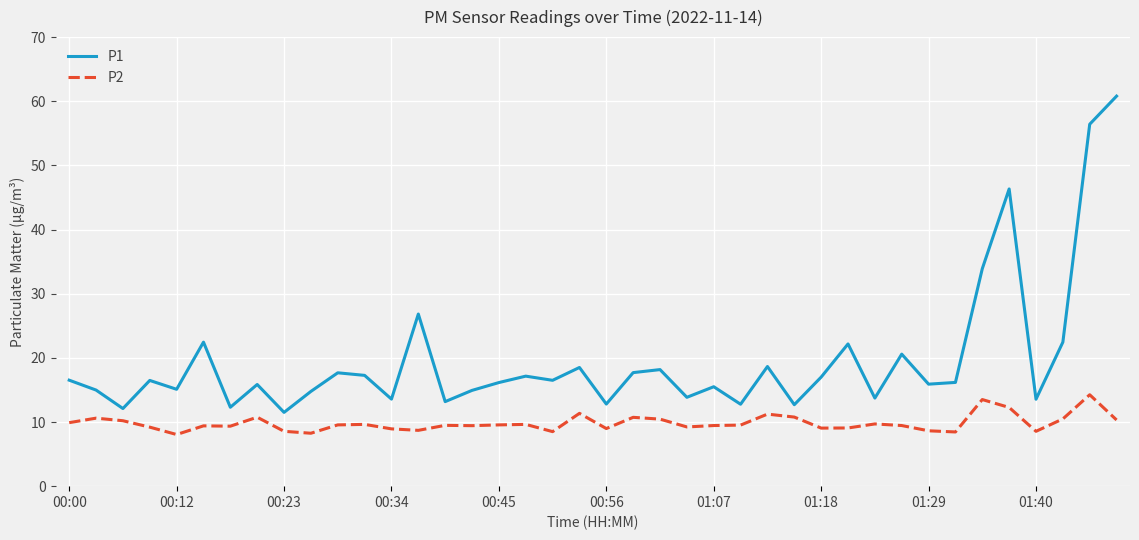

Does the chart display data point markers on the line(s)?

No